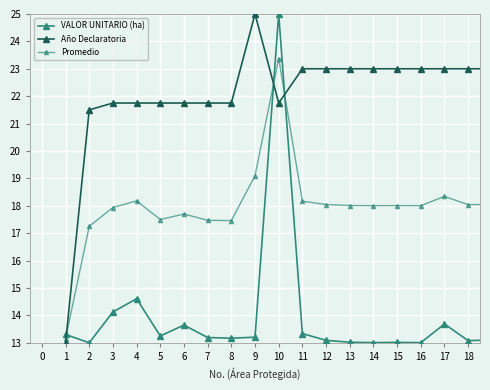

Does the chart have visible grid lines?

Yes